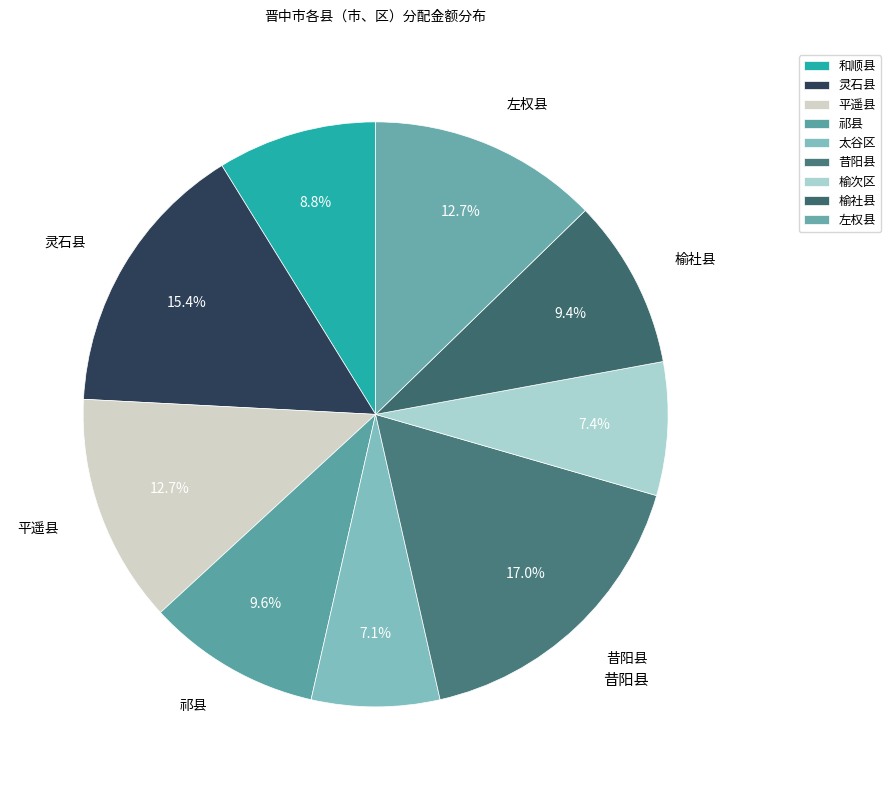

Count the number of slices in the pie.

9